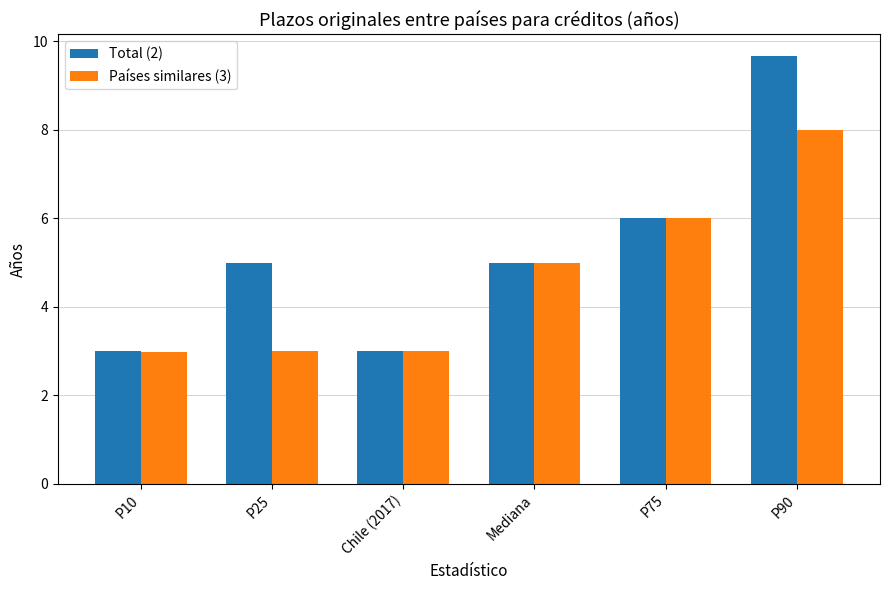

What is the difference between the second highest and second lowest values in the Países similares (3) series?

3.0